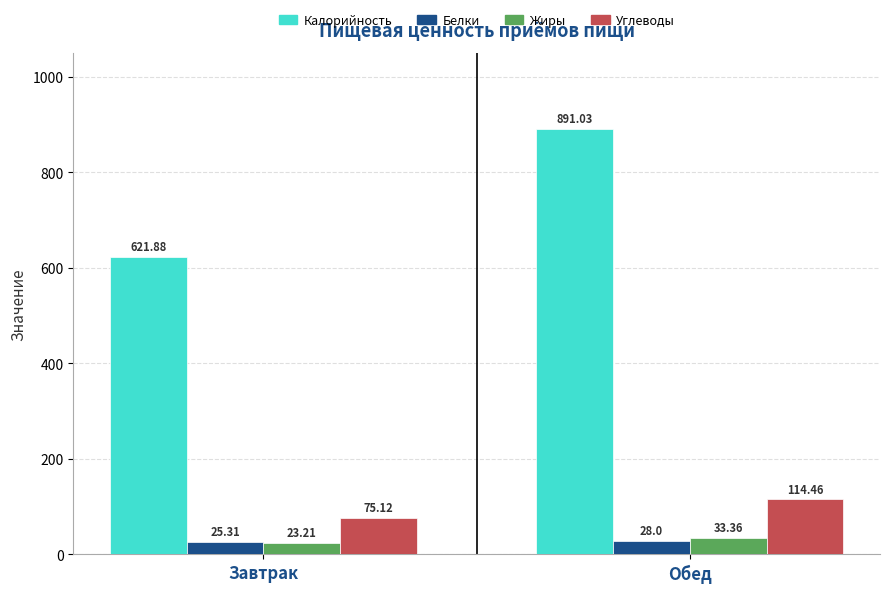

What is the difference between the maximum and minimum values in the Углеводы series?

39.3